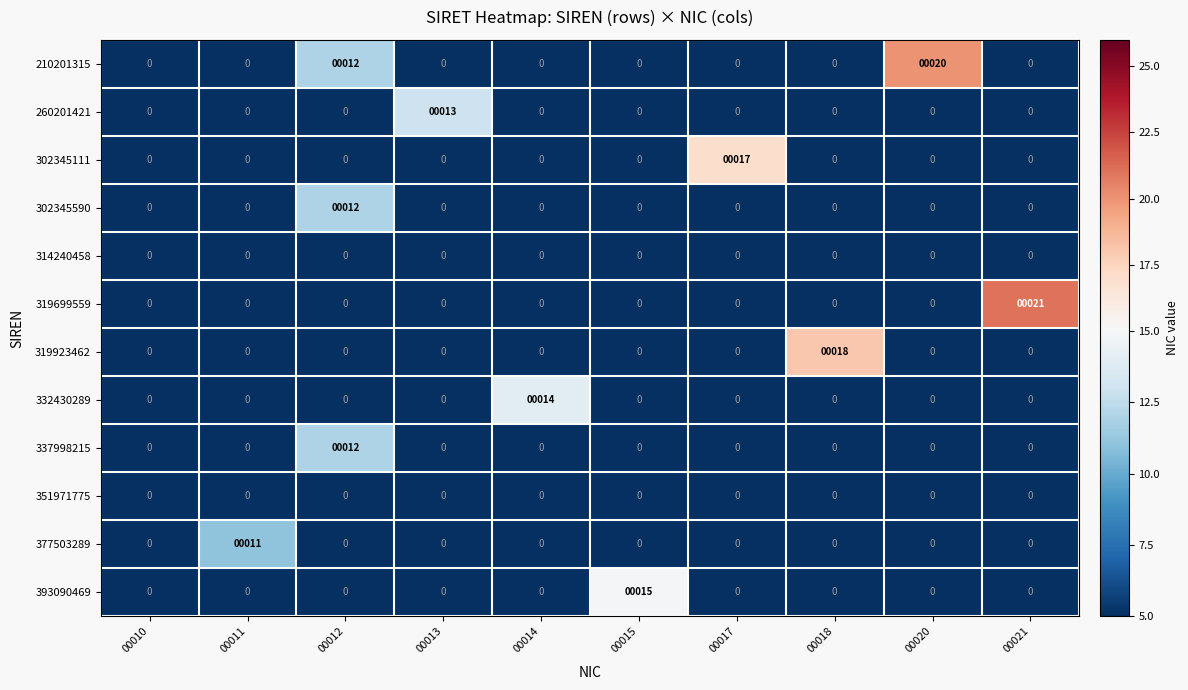

Which series has the largest range (max minus min)?

319699559